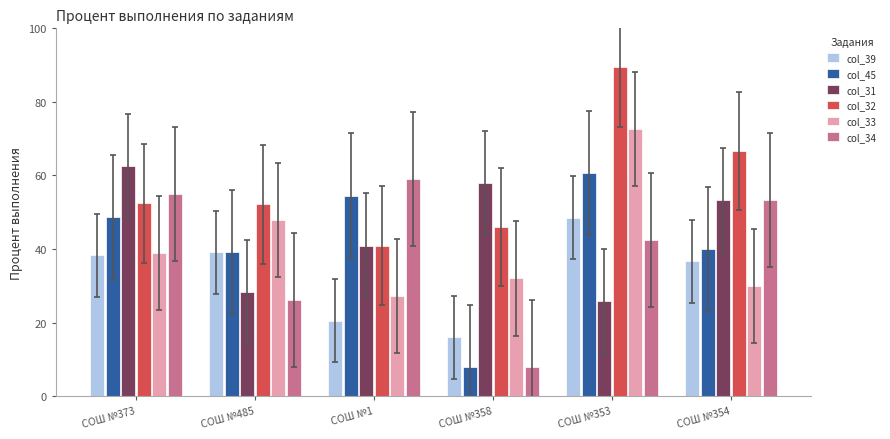

At which label is col_31 closest to 44?

СОШ №1